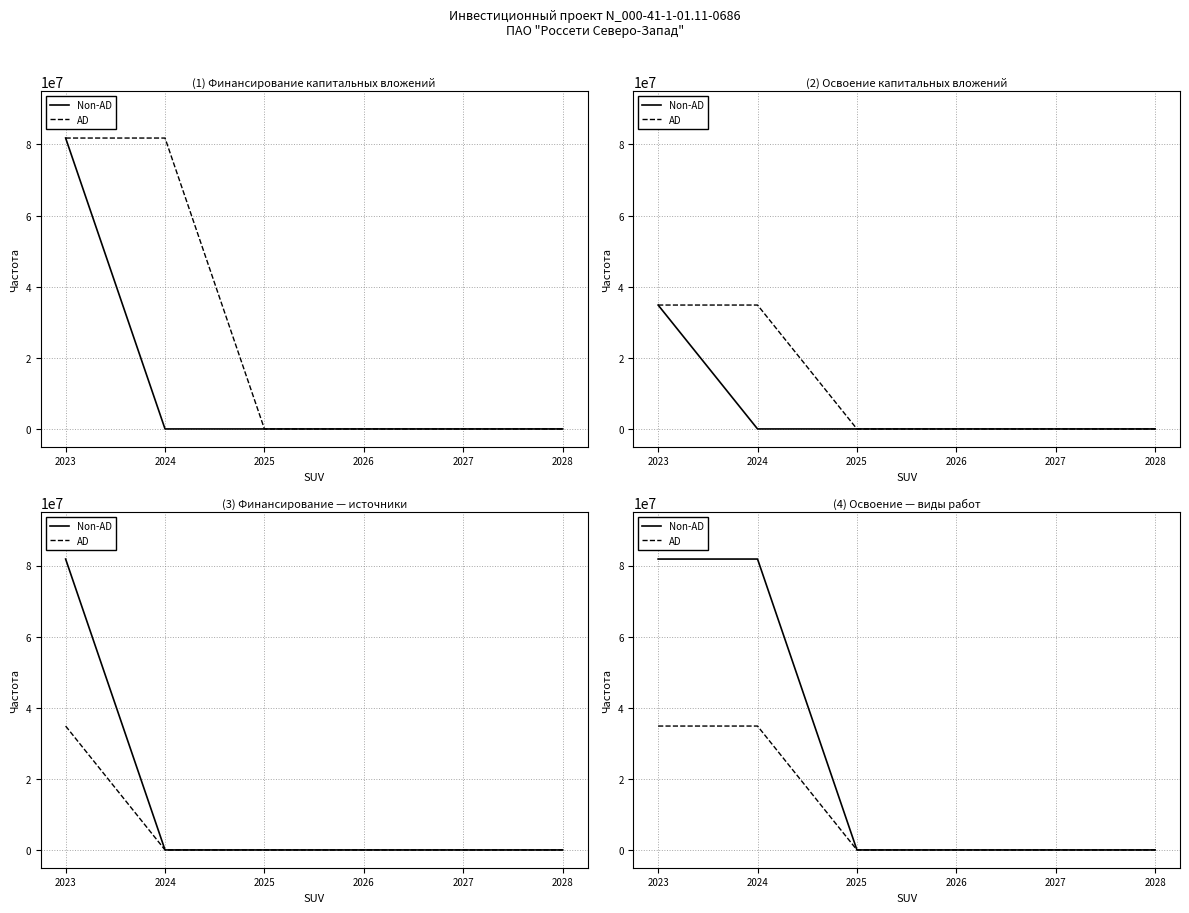

At which category is the sum across all series the highest?

2023